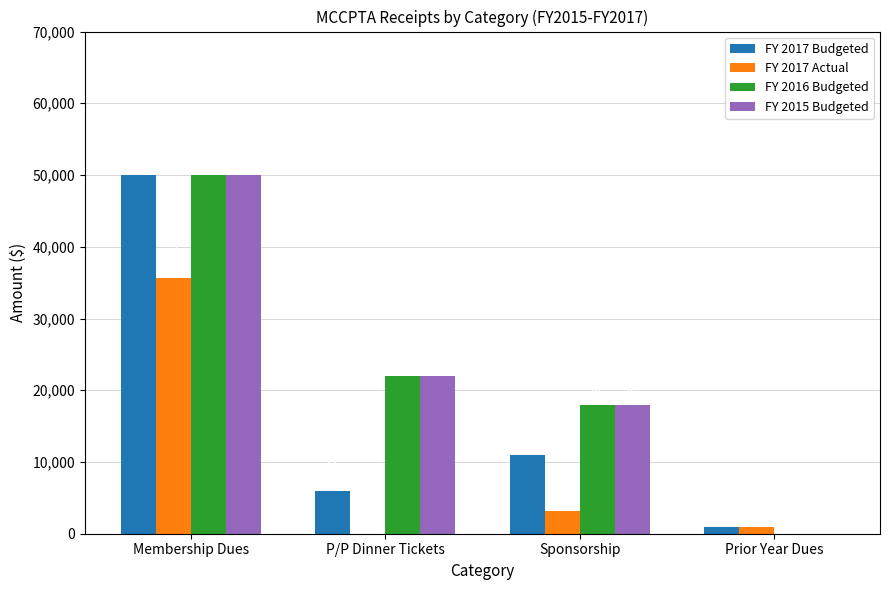

How many data points does each series have?

4